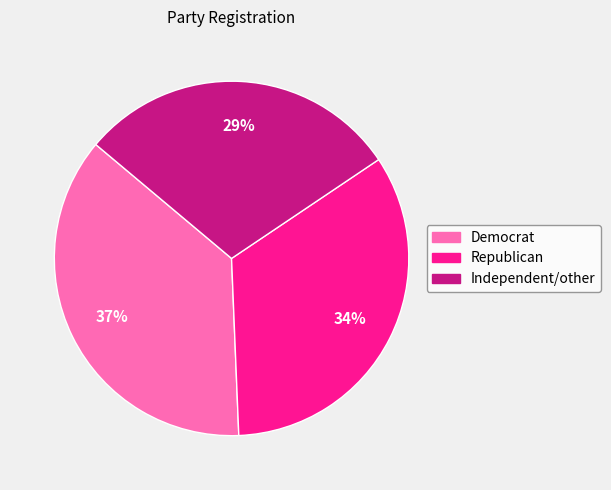

Which slice is the smallest?

Independent/other